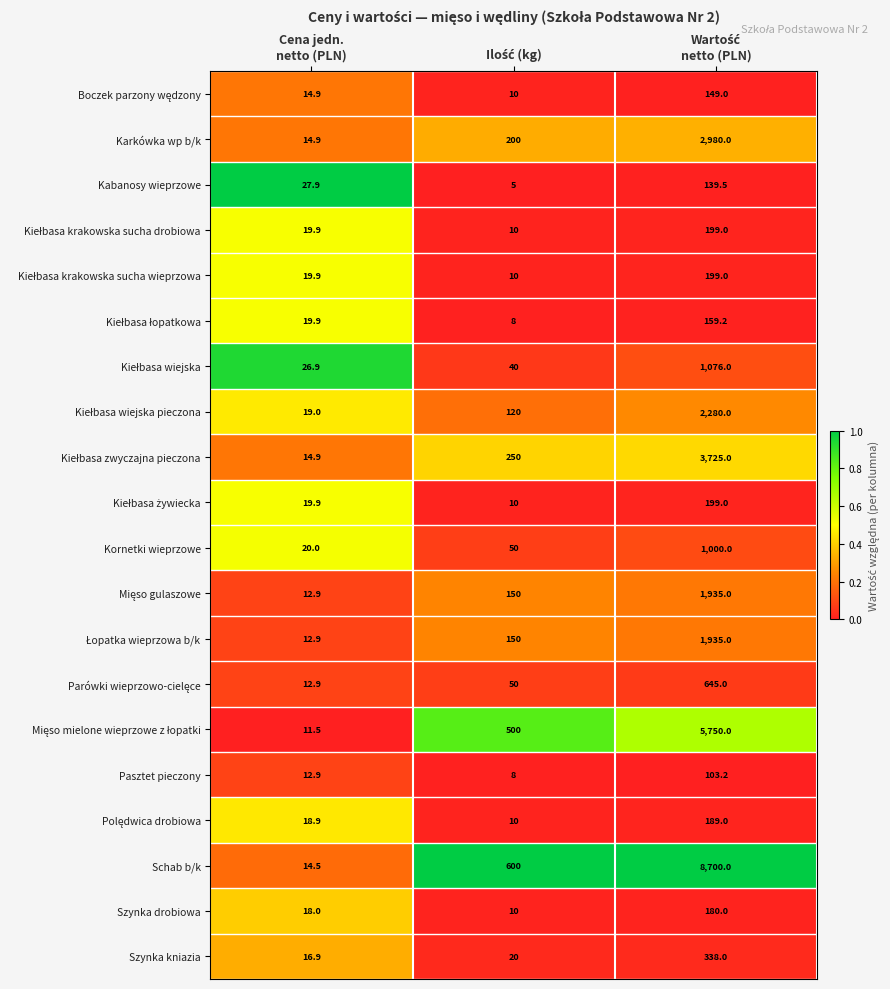

Which series has the widest spread of values?

Schab b/k